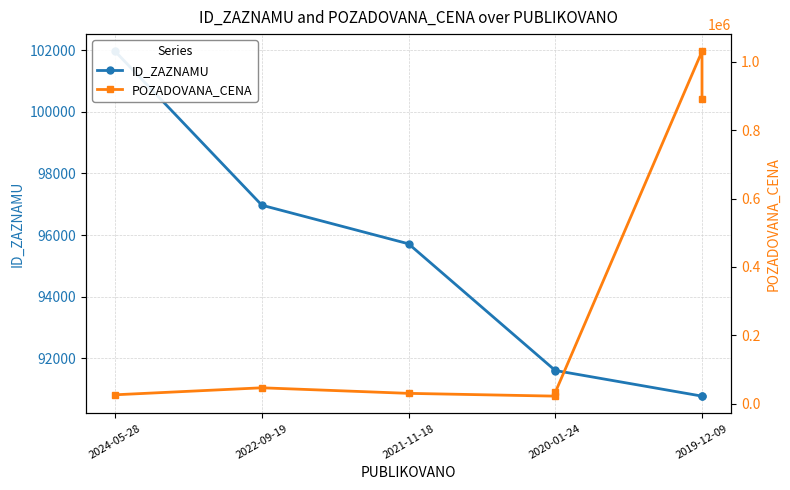

Which series changed the most between 5 and 6?

POZADOVANA_CENA